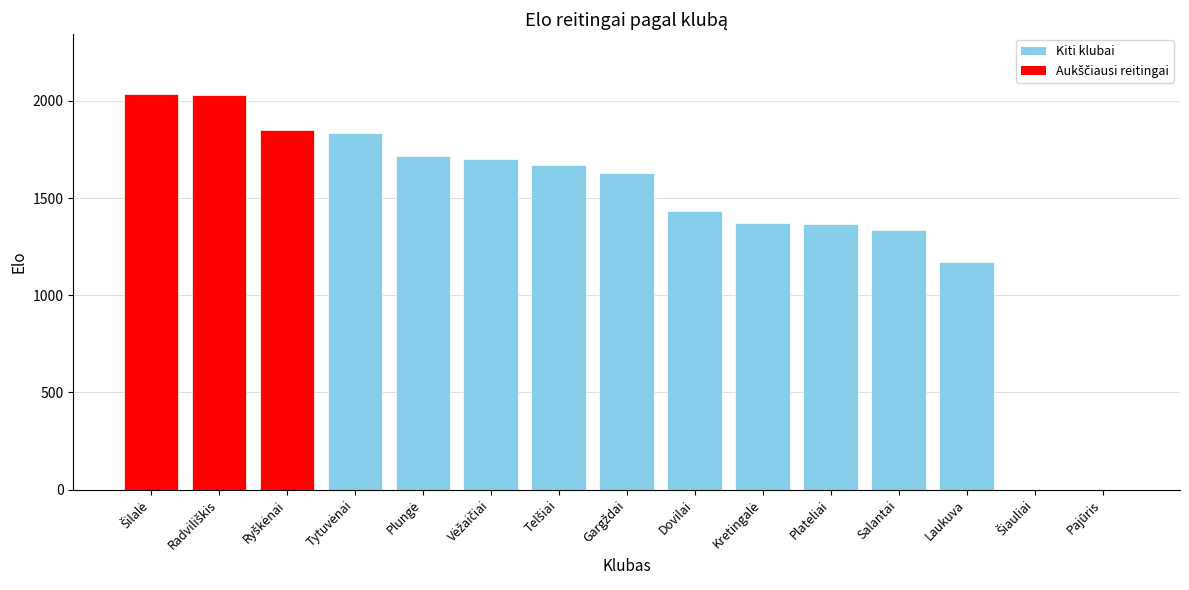

What is the average value?

1410